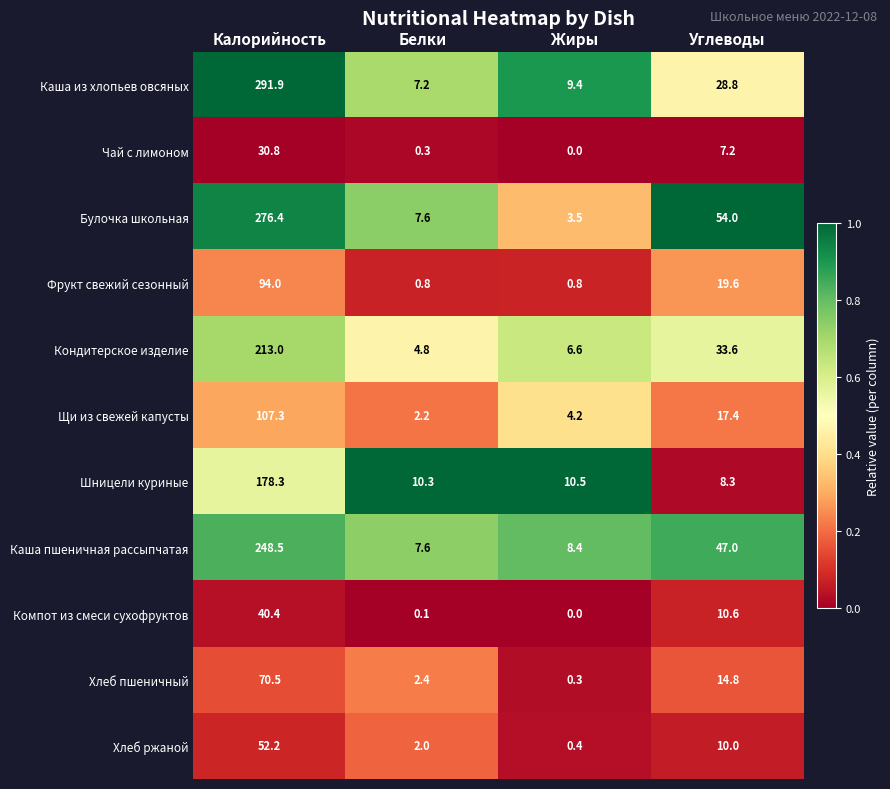

What is the difference between the maximum and minimum values in the Фрукт свежий сезонный series?

93.2